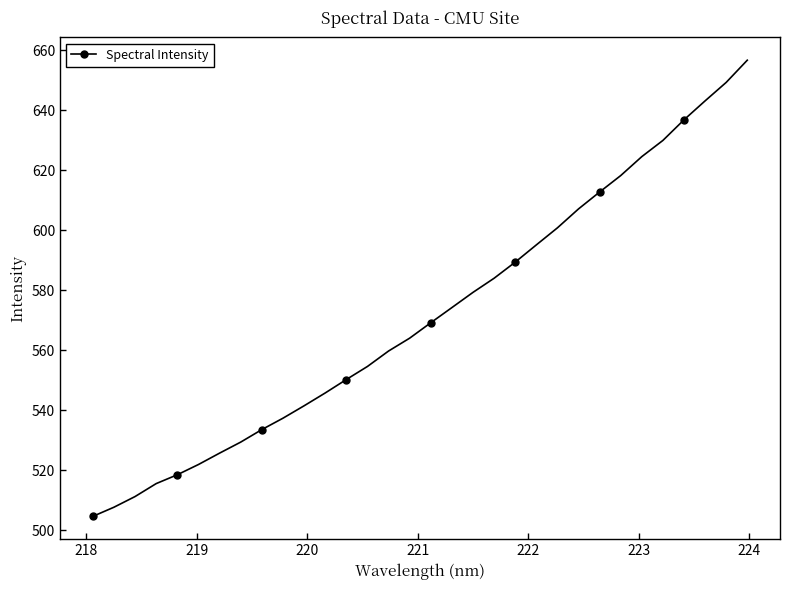

What is the maximum value shown in the chart?

656.7